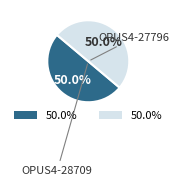

To the nearest percent, what is the average slice percentage?

50%